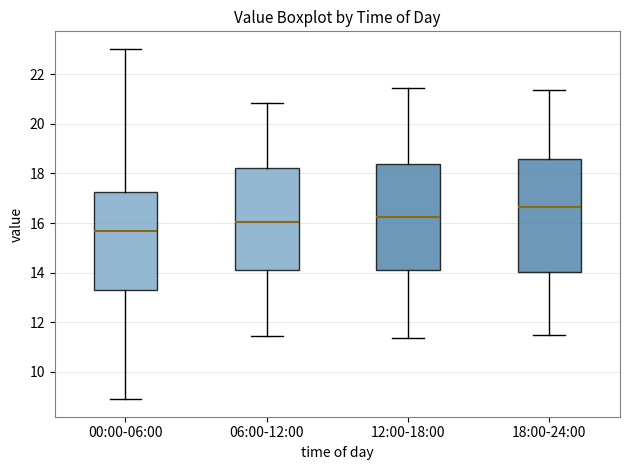

Which box is the tallest, from its lower edge to its upper edge?

18:00-24:00